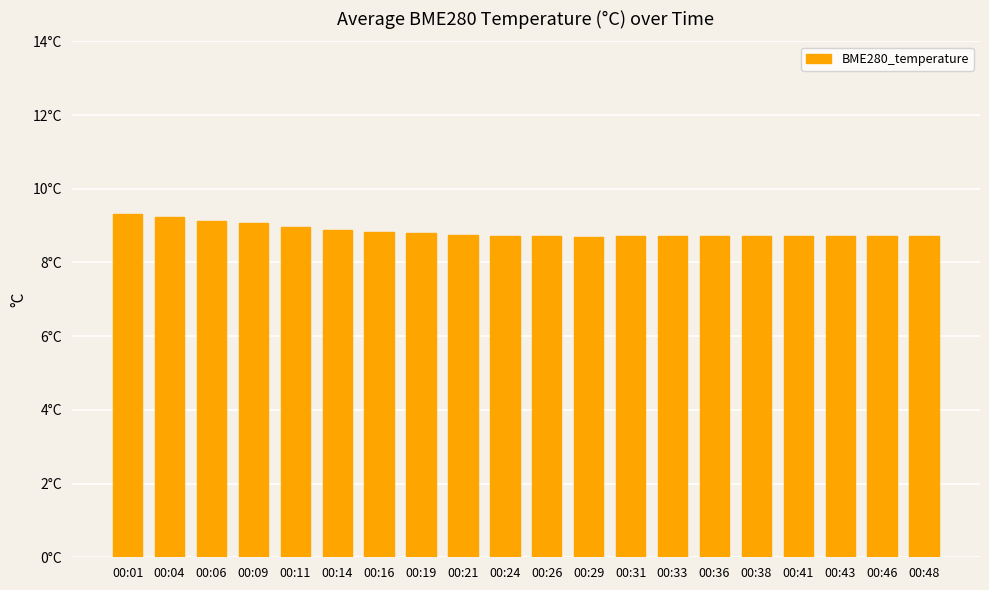

The value at 00:09 is 9.1. True or false?

True